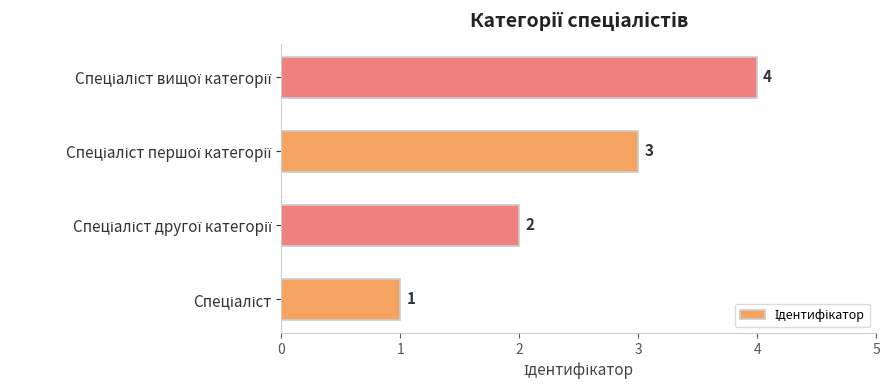

What is the maximum value shown in the chart?

4